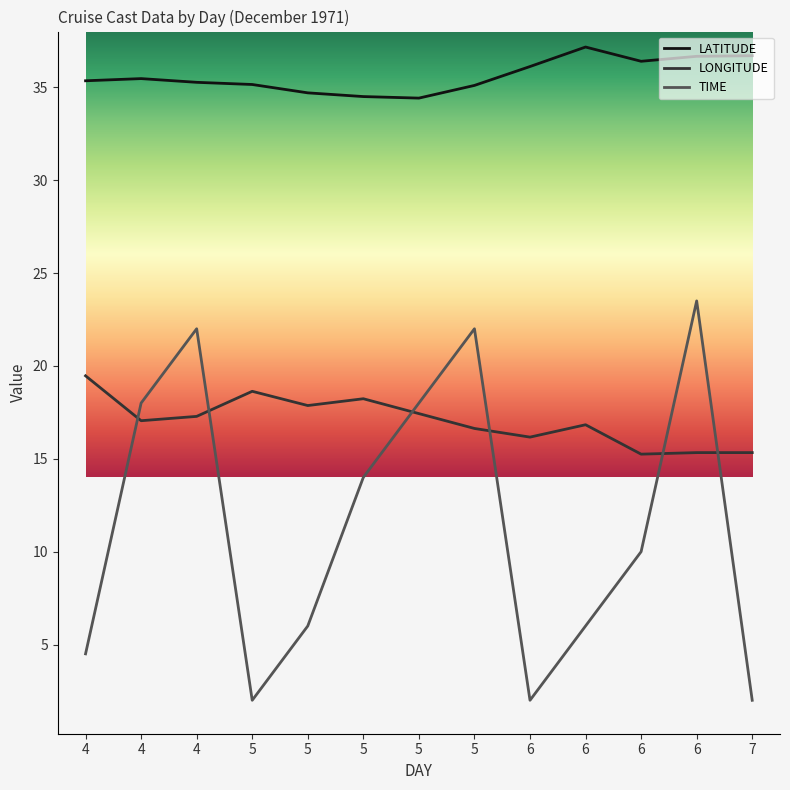

What are all the series names shown in the legend?

LATITUDE, LONGITUDE, TIME